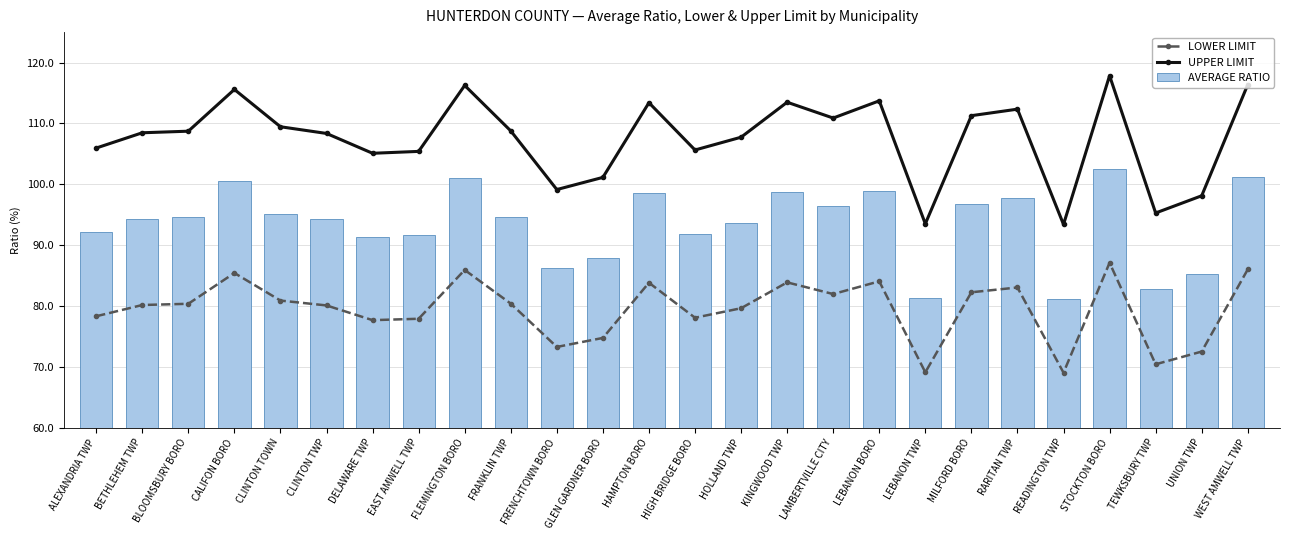

What is the total value across all series at STOCKTON BORO?

307.4